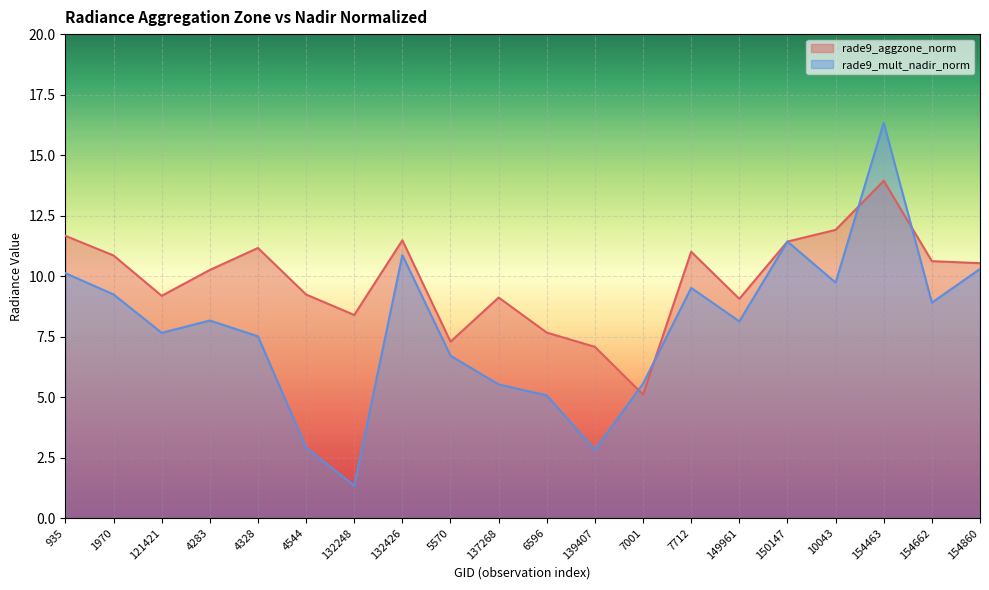

Reading right to left, transcribe all the data shown in this chart.

rade9_aggzone_norm: 154860=10.5	154662=10.6	154463=13.9	10043=11.9	150147=11.4	149961=9.1	7712=11.0	7001=5.1	139407=7.1	6596=7.7	137268=9.1	5570=7.3	132426=11.5	132248=8.4	4544=9.2	4328=11.2	4283=10.3	121421=9.2	1970=10.9	935=11.7
rade9_mult_nadir_norm: 154860=10.3	154662=8.9	154463=16.3	10043=9.7	150147=11.4	149961=8.1	7712=9.5	7001=5.6	139407=2.8	6596=5.1	137268=5.5	5570=6.7	132426=10.9	132248=1.4	4544=2.9	4328=7.5	4283=8.2	121421=7.7	1970=9.2	935=10.1